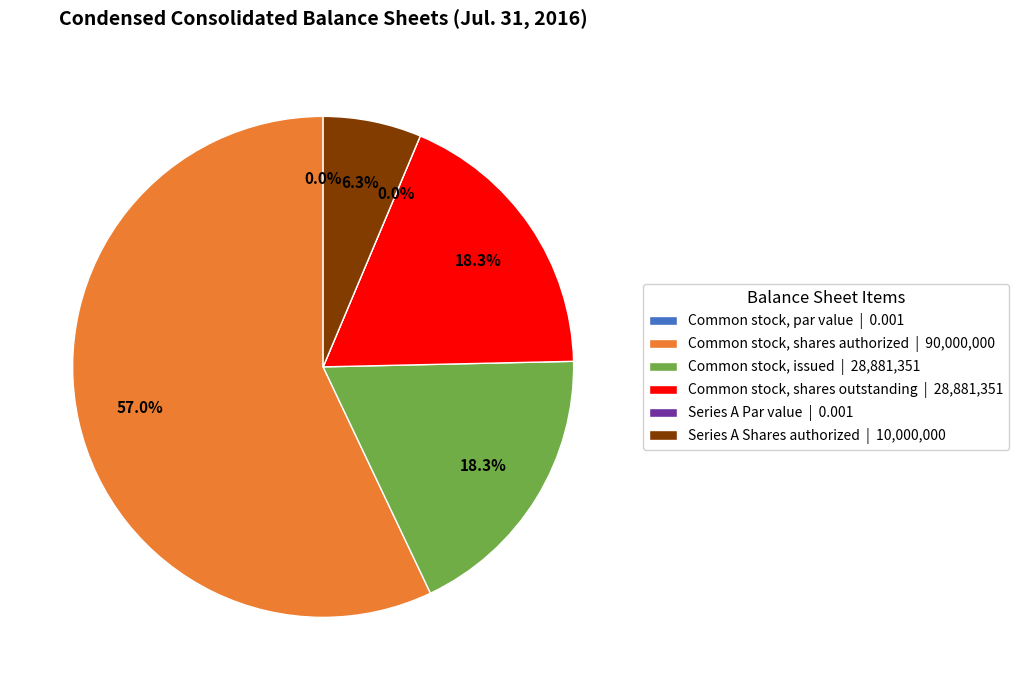

To the nearest percent, what is the difference between the Series A Par value and Series A Shares authorized slice percentages?

6%